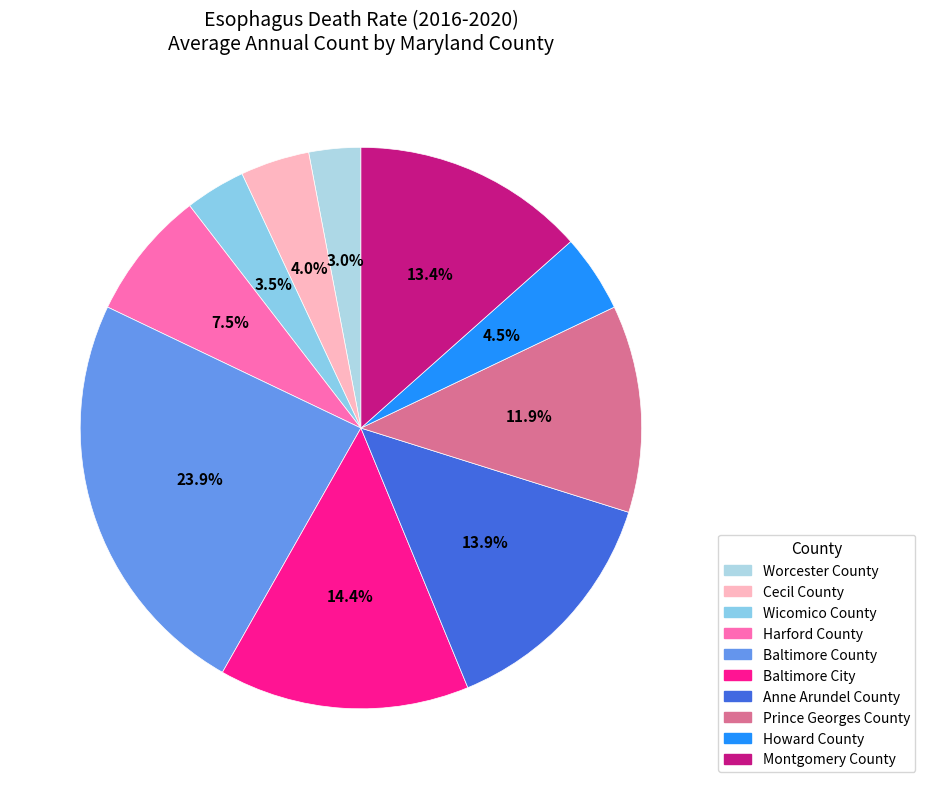

Is there a majority slice in this chart?

No